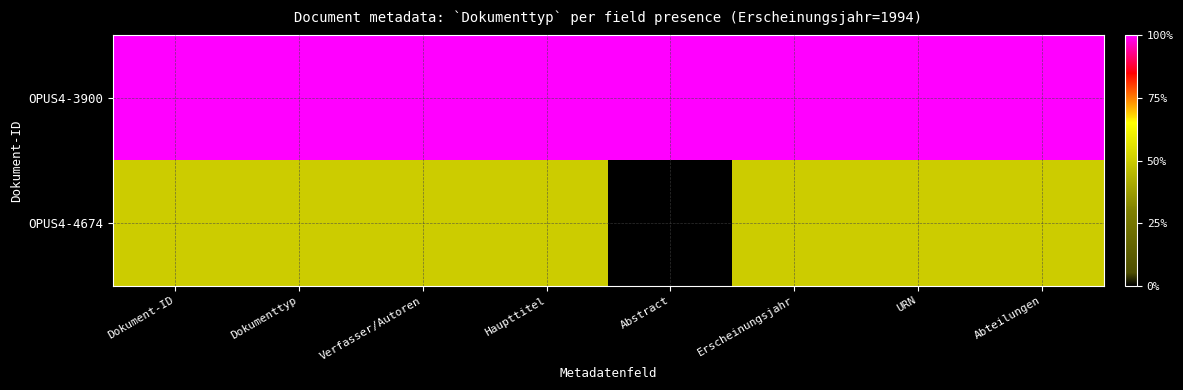

Rank the series at Abteilungen from lowest to highest value.

OPUS4-4674, OPUS4-3900